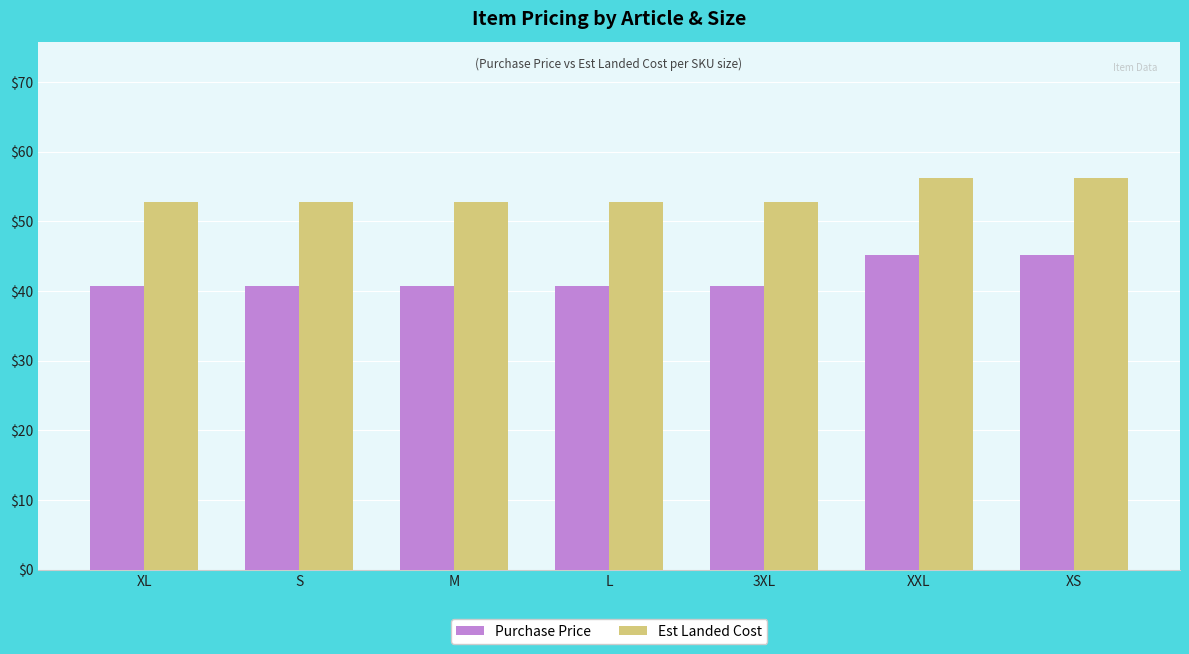

List the series in order of their overall mean, highest first.

Est Landed Cost, Purchase Price